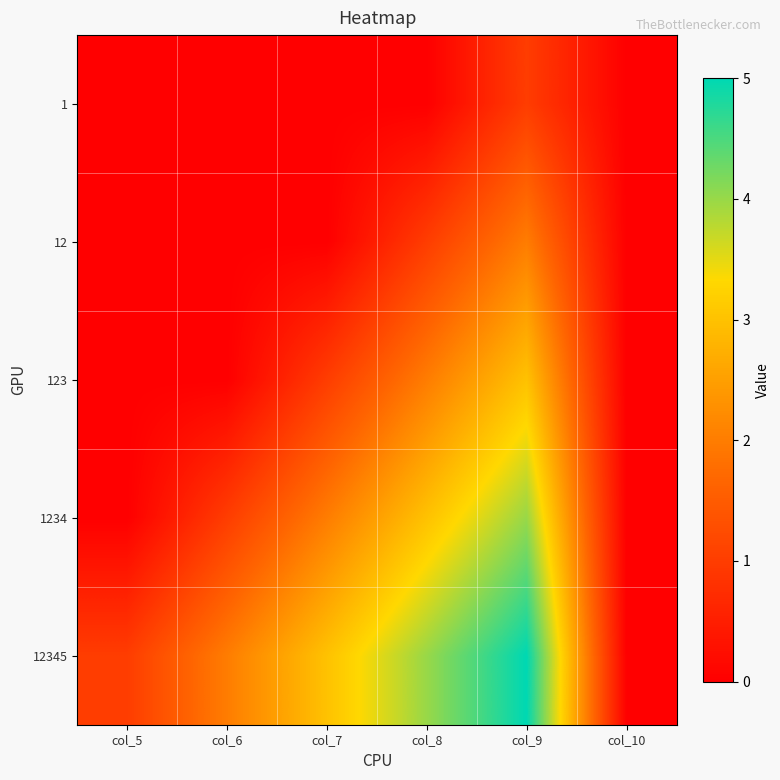

Reading right to left, list all the values displayed in this chart.

1: col_10=0	col_9=1	col_8=0	col_7=0	col_6=0	col_5=0
12: col_10=0	col_9=2	col_8=1	col_7=0	col_6=0	col_5=0
123: col_10=0	col_9=3	col_8=2	col_7=1	col_6=0	col_5=0
1234: col_10=0	col_9=4	col_8=3	col_7=2	col_6=1	col_5=0
12345: col_10=0	col_9=5	col_8=4	col_7=3	col_6=2	col_5=1